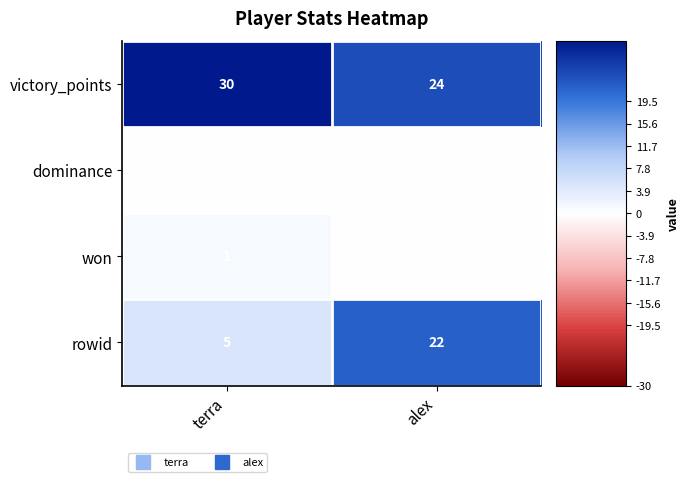

Rank the series by their maximum value, from highest to lowest.

victory_points, rowid, won, dominance